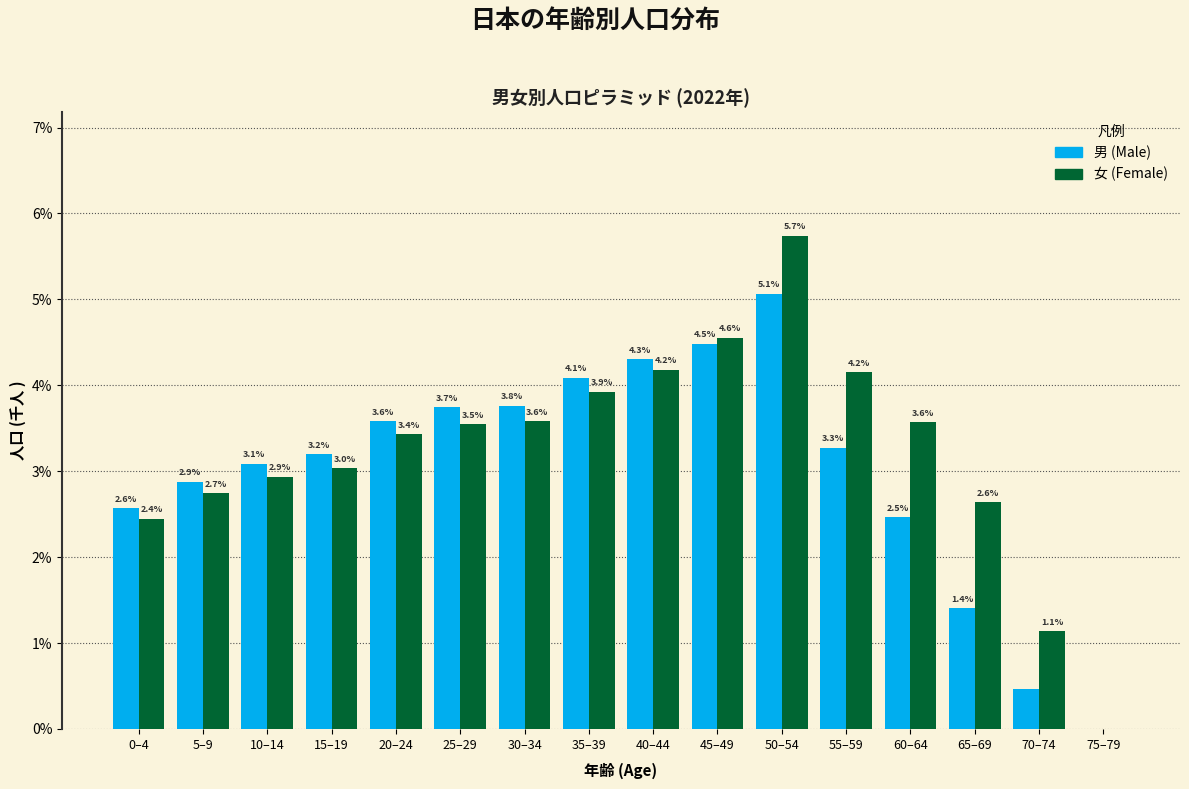

Which category has the highest value in the 女 (Female) series?

50–54